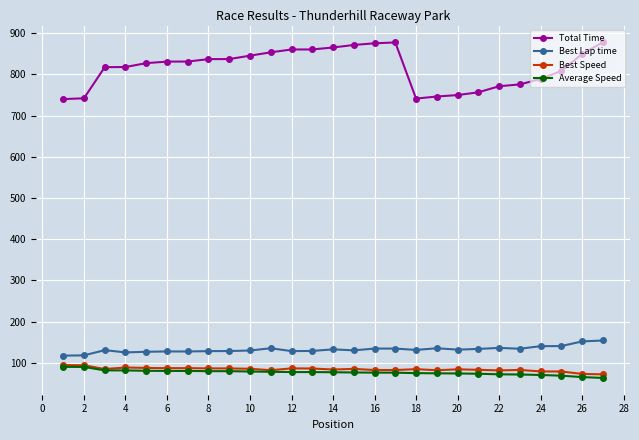

Which series has the widest spread of values?

Total Time